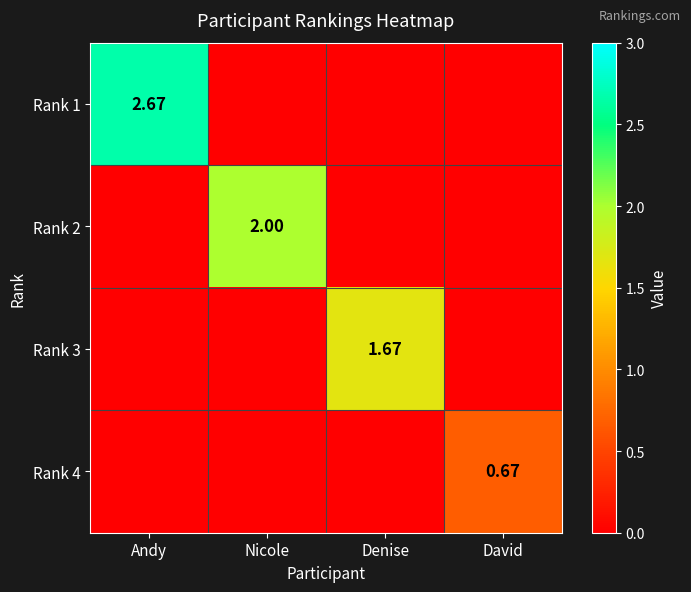

What is the average value of the Rank 1 series?

0.7